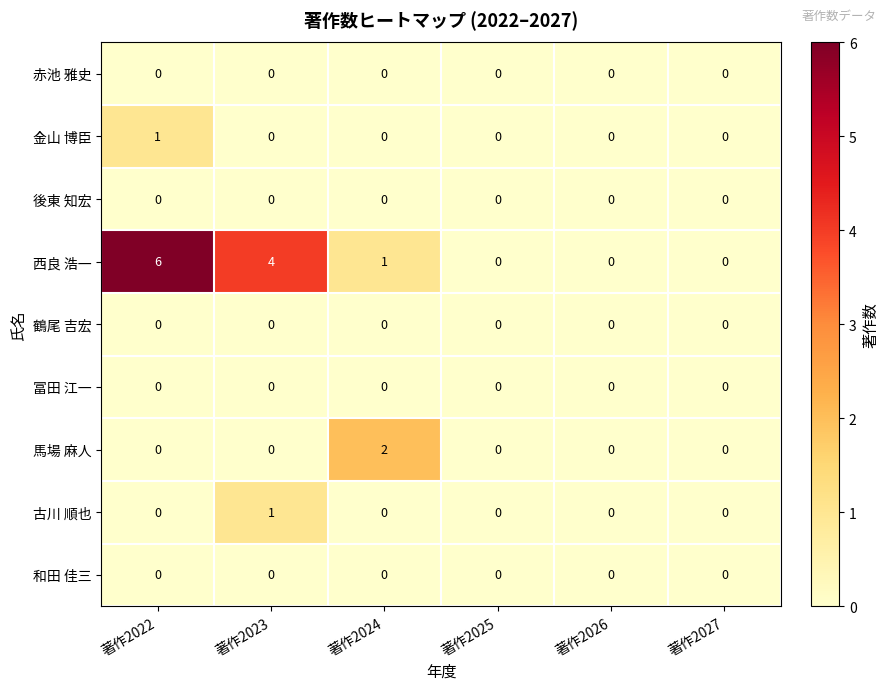

Which series has the largest total across all categories?

西良 浩一